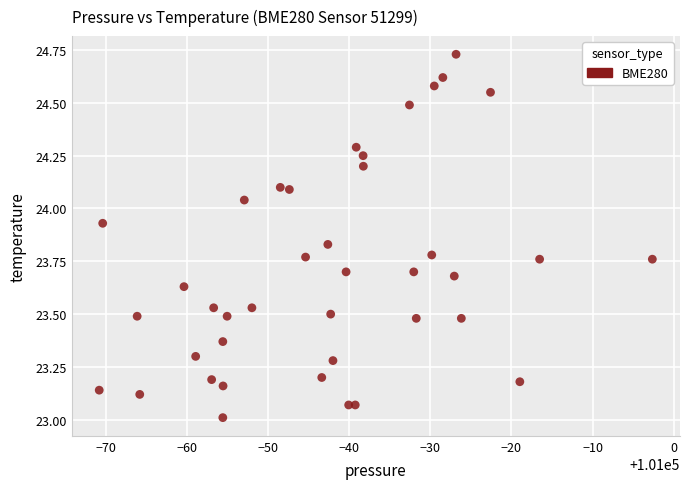

What is the range of Y values (max minus min)?

1.7